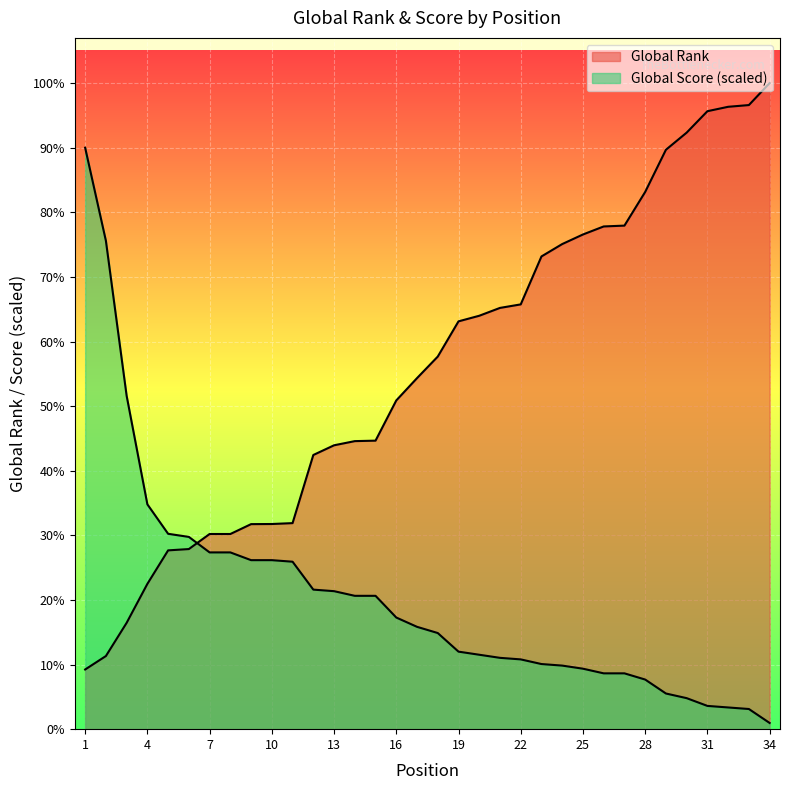

Is it true that Global Rank equals 1787.0 at 3?

True